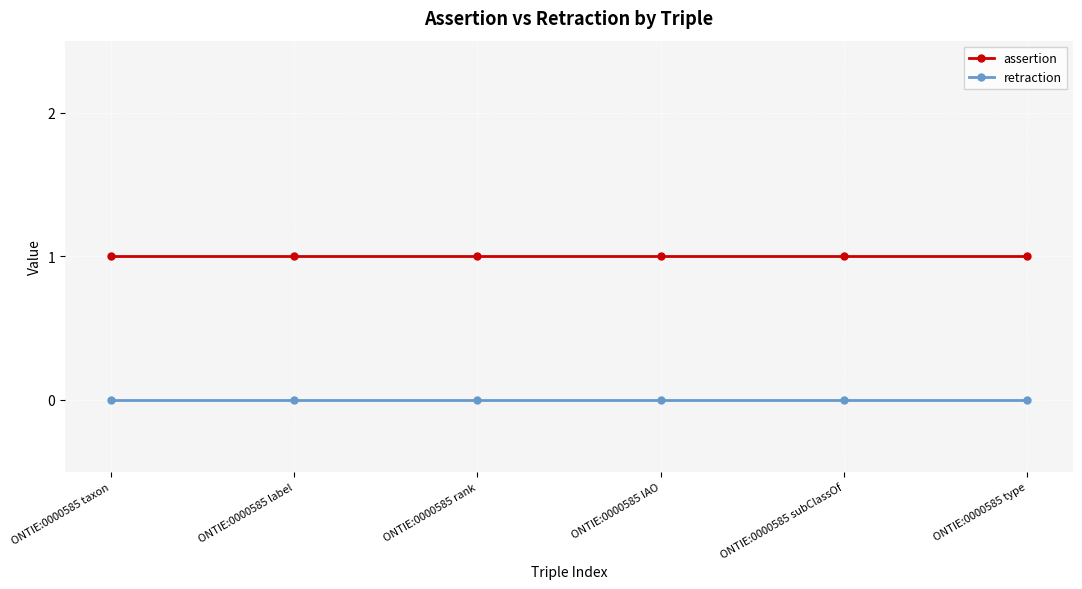

True or false: retraction and assertion cross at least once.

False